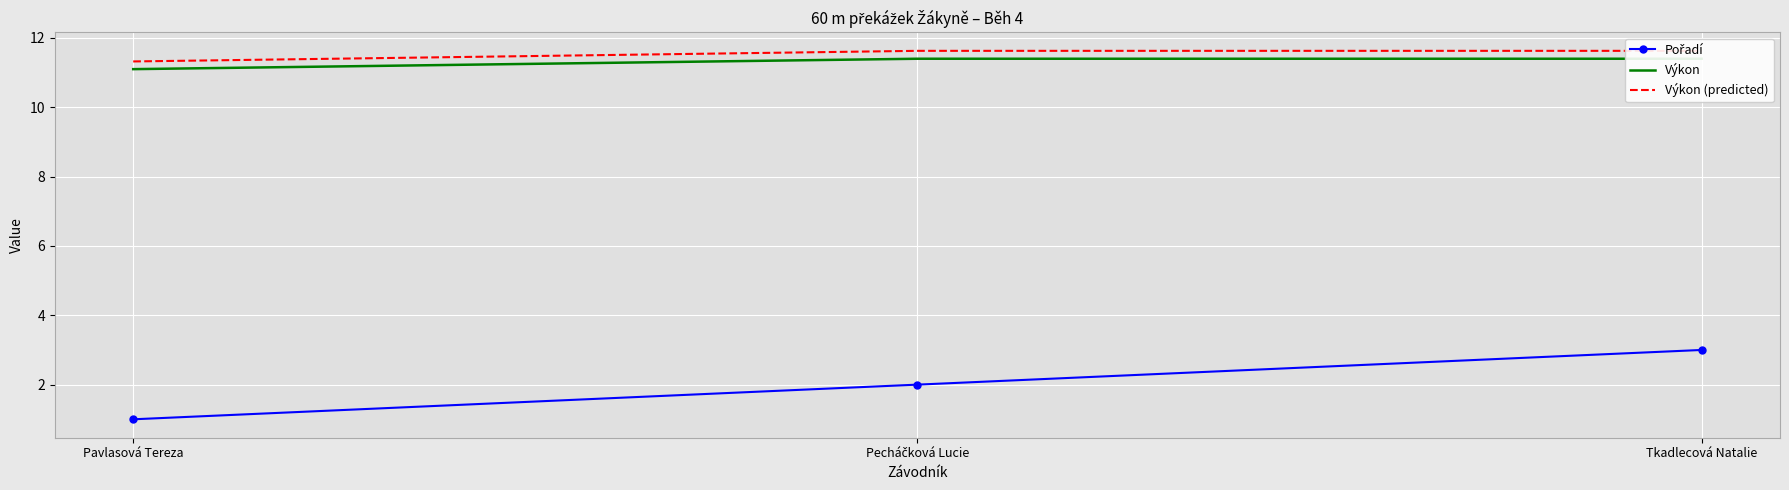

What position from the left is Pavlasová Tereza?

1